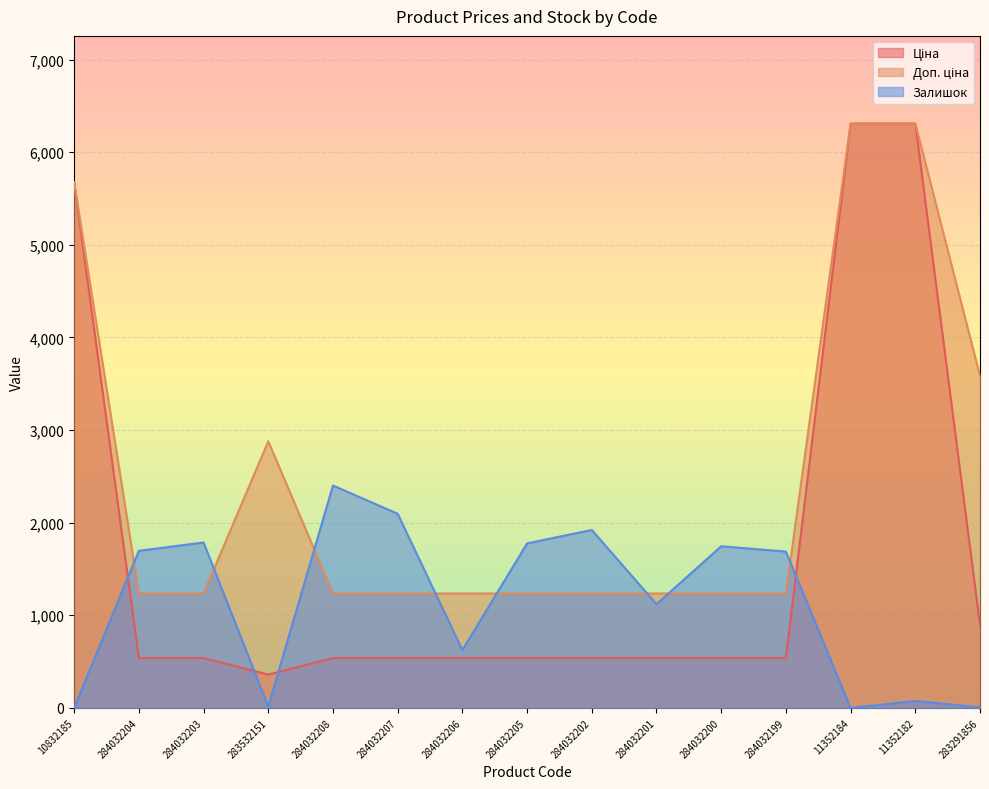

What are all the series names shown in the legend?

Ціна, Доп. ціна, Залишок